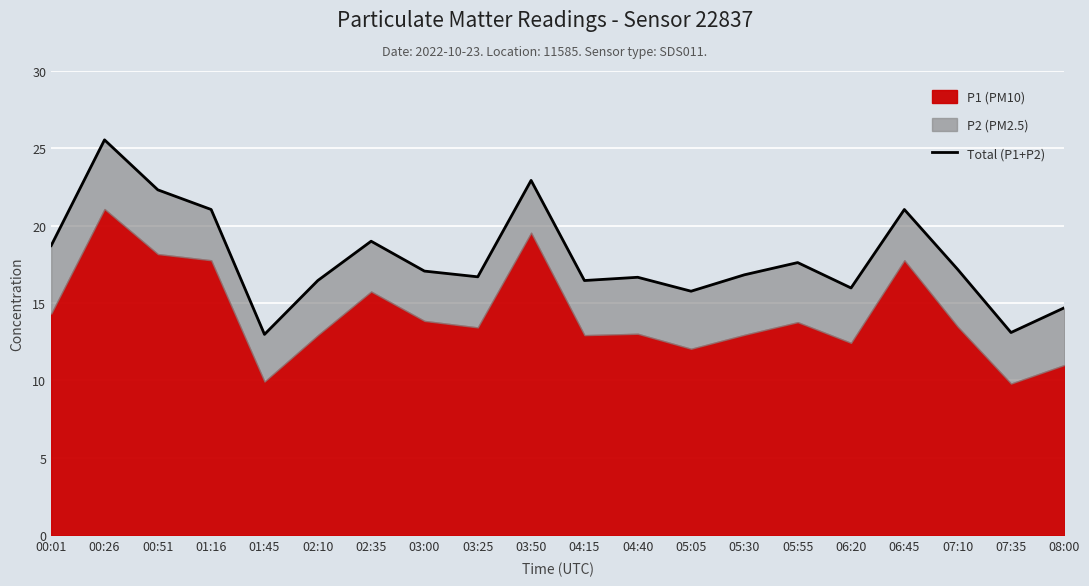

At which category does the data reach its first local valley?

01:45